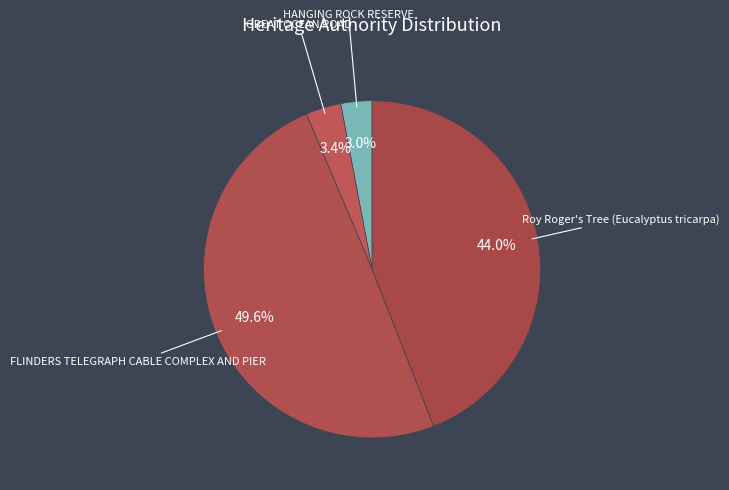

To the nearest percent, what is the difference between the FLINDERS TELEGRAPH CABLE COMPLEX AND PIER and HANGING ROCK RESERVE slice percentages?

47%